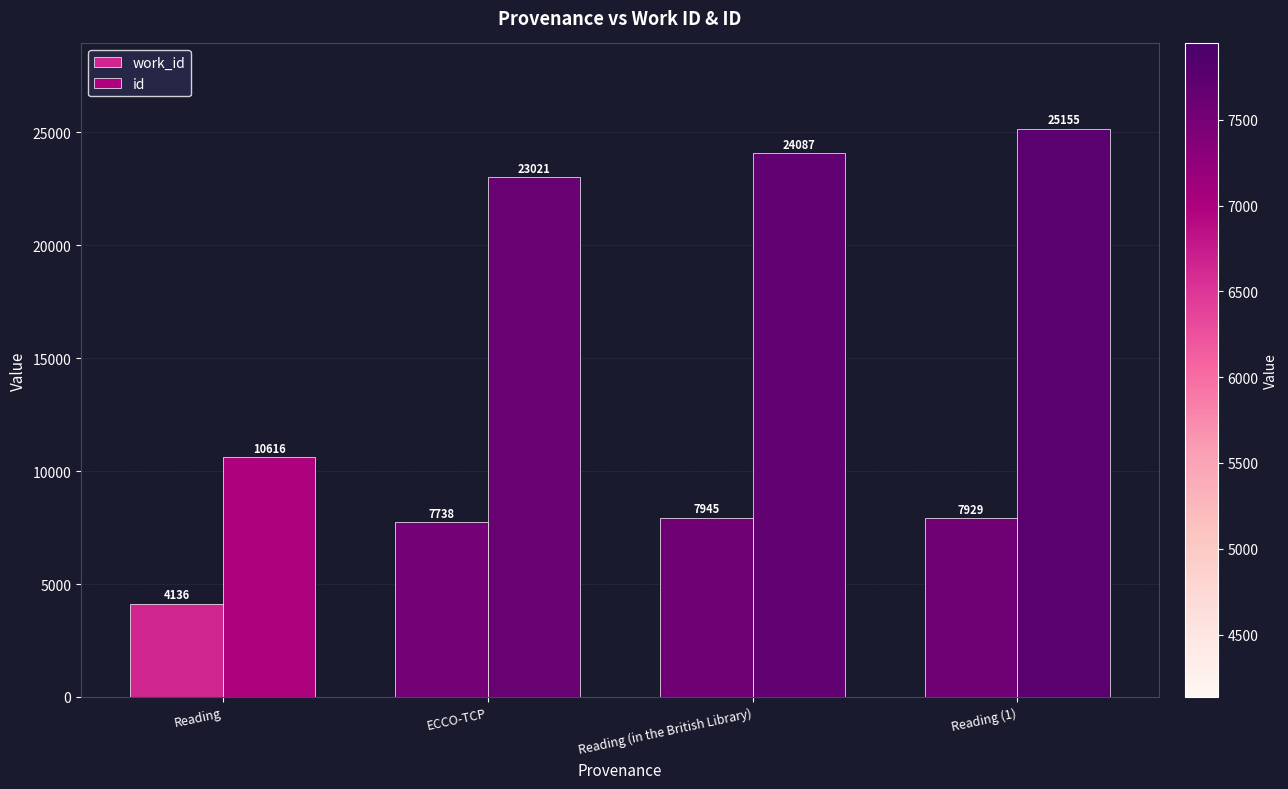

List the series in order of their peak value, highest first.

id, work_id